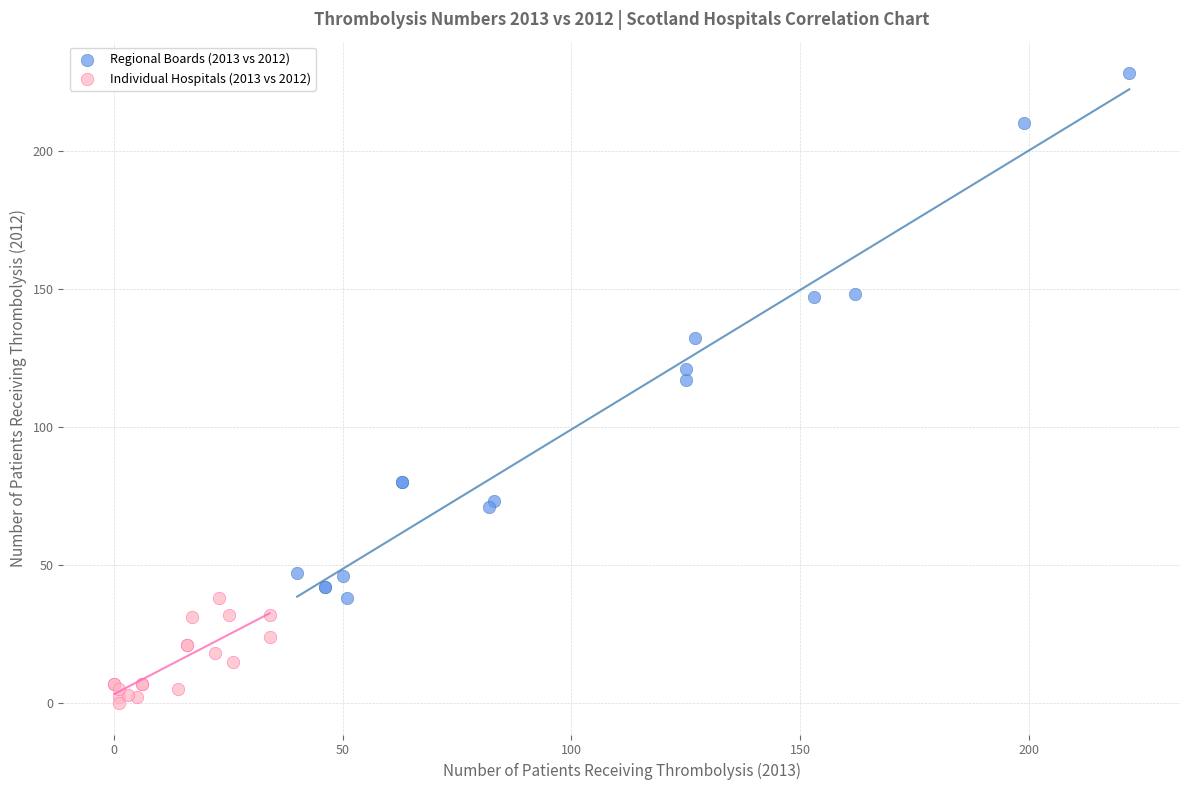

Which series reaches the minimum Y coordinate?

Individual Hospitals (2013 vs 2012)